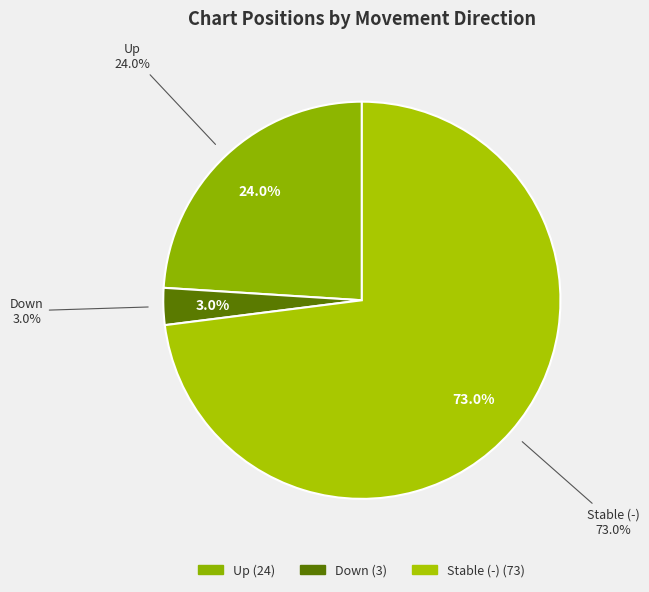

What is the largest slice in the pie chart?

-